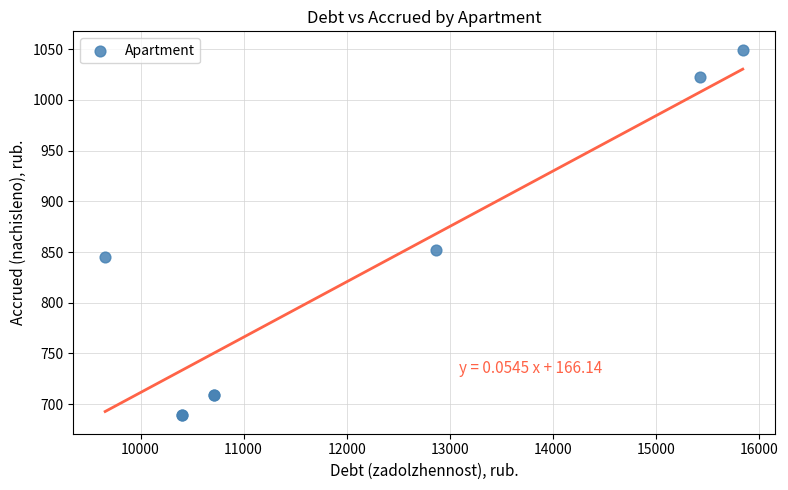

What Y value in the scatter plot is closest to 869?

852.2